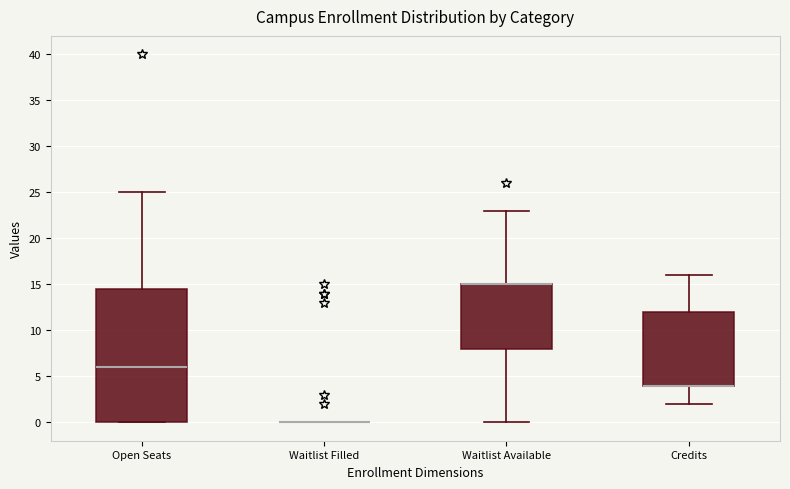

Reading left to right, transcribe this box plot: for each box, give where its median line is, the range the box spans, and where its two whiskers end, as read against the y-axis. The values are not printed on the chart, so give them approximately, as read against the axis.

Open Seats: median 6.0, box 0.0 to 14.5, whiskers 0.0 to 25.0
Waitlist Filled: box collapsed to a line at 0.0, whiskers 0.0 to 0.0
Waitlist Available: median 15.0 (drawn on the box's upper edge), box 8.0 to 15.0, whiskers 0.0 to 23.0
Credits: median 4.0 (drawn on the box's lower edge), box 4.0 to 12.0, whiskers 2.0 to 16.0